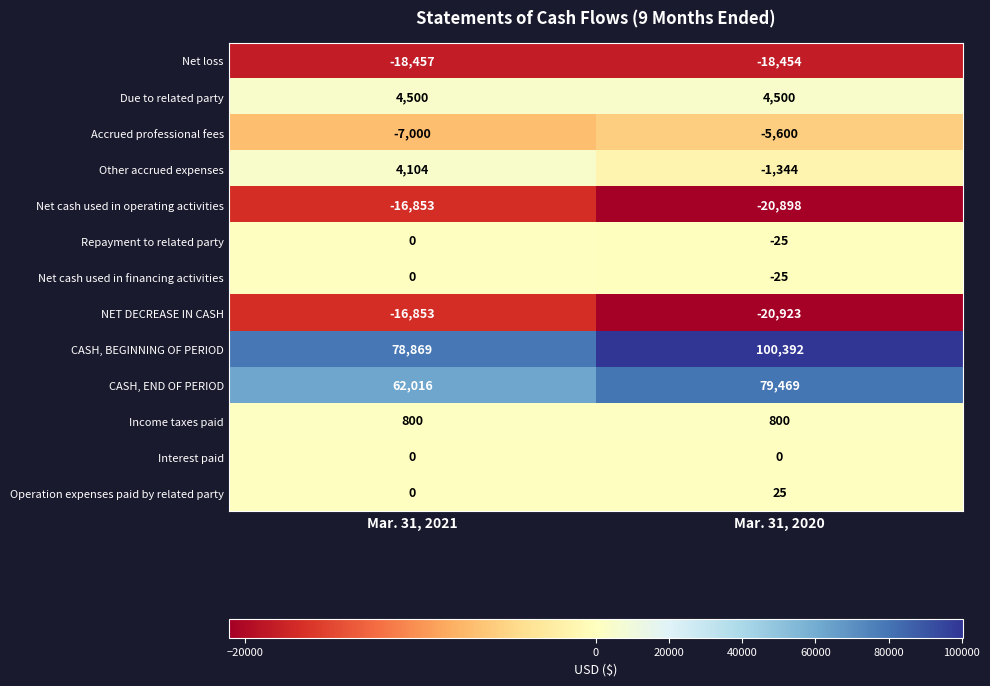

List the labels in order of Repayment to related party value, largest first.

Mar. 31, 2021, Mar. 31, 2020